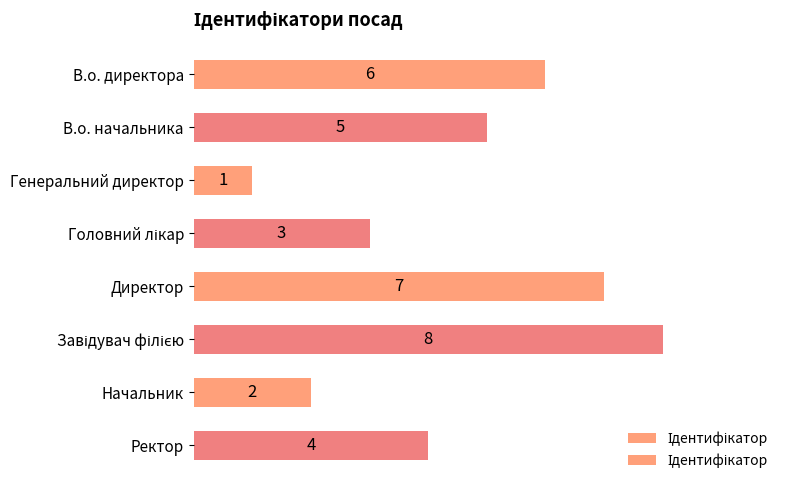

How many values are below 5?

4